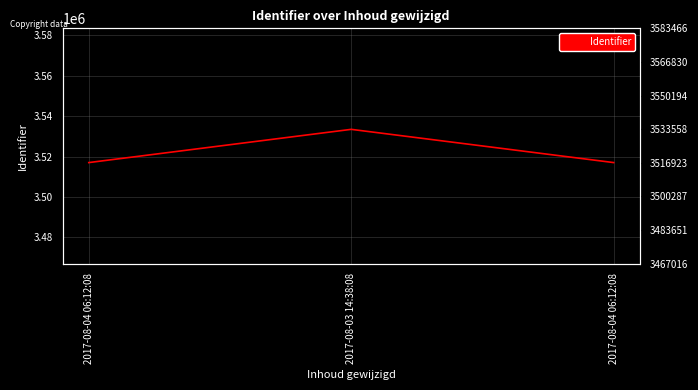

Which has a higher value, 2017-08-03 14:38:08 or 2017-08-04 06:12:08?

2017-08-03 14:38:08